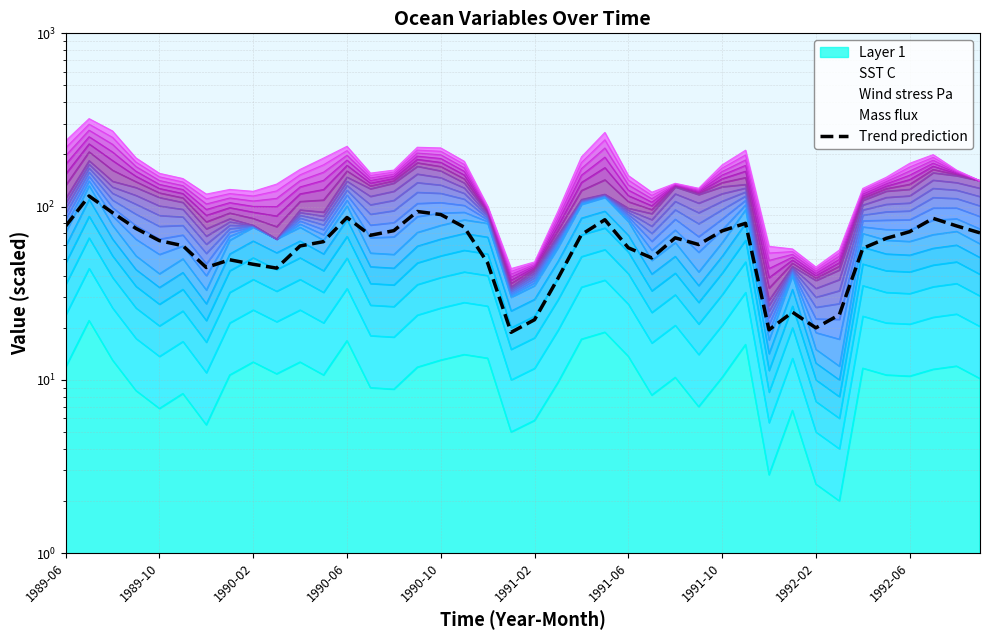

What is the maximum value shown in the chart?

115.1